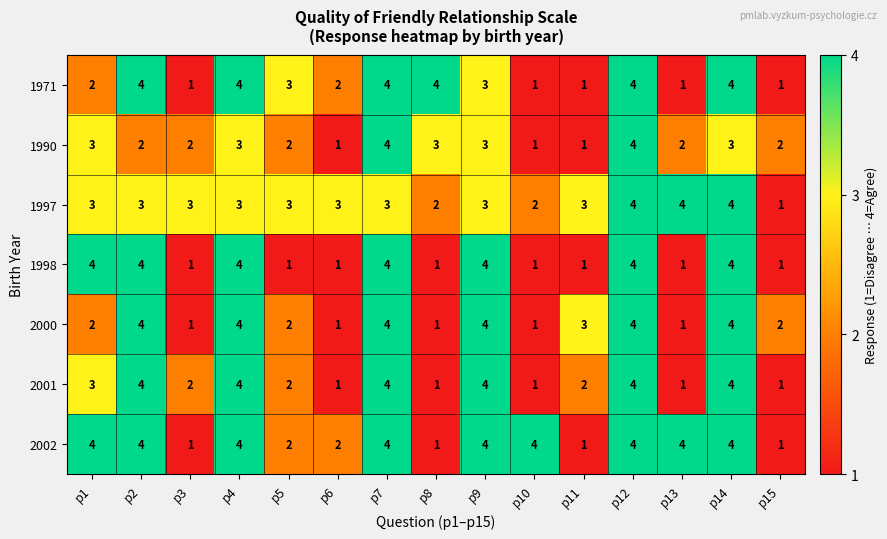

At which label does 1990 first exceed 2?

p1